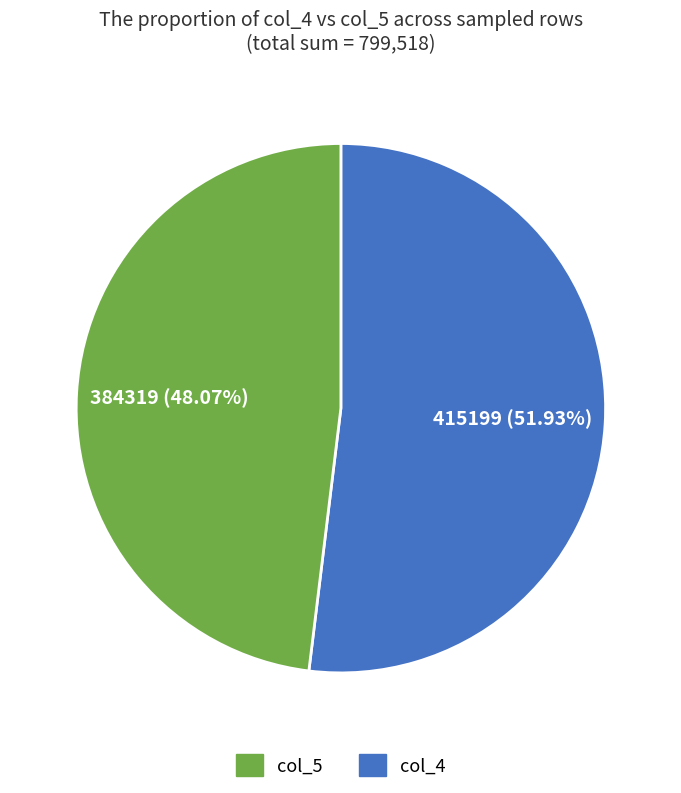

Does any single category account for the majority?

Yes